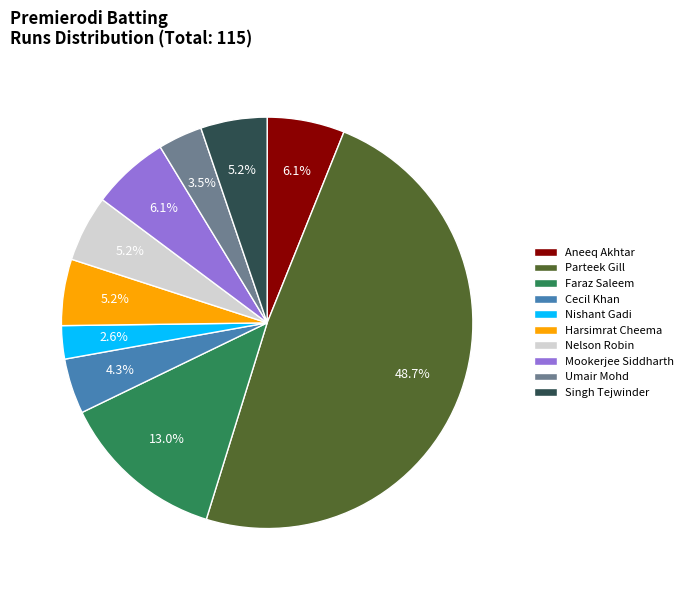

What percentage is NOT represented by Nelson Robin?

94.8%